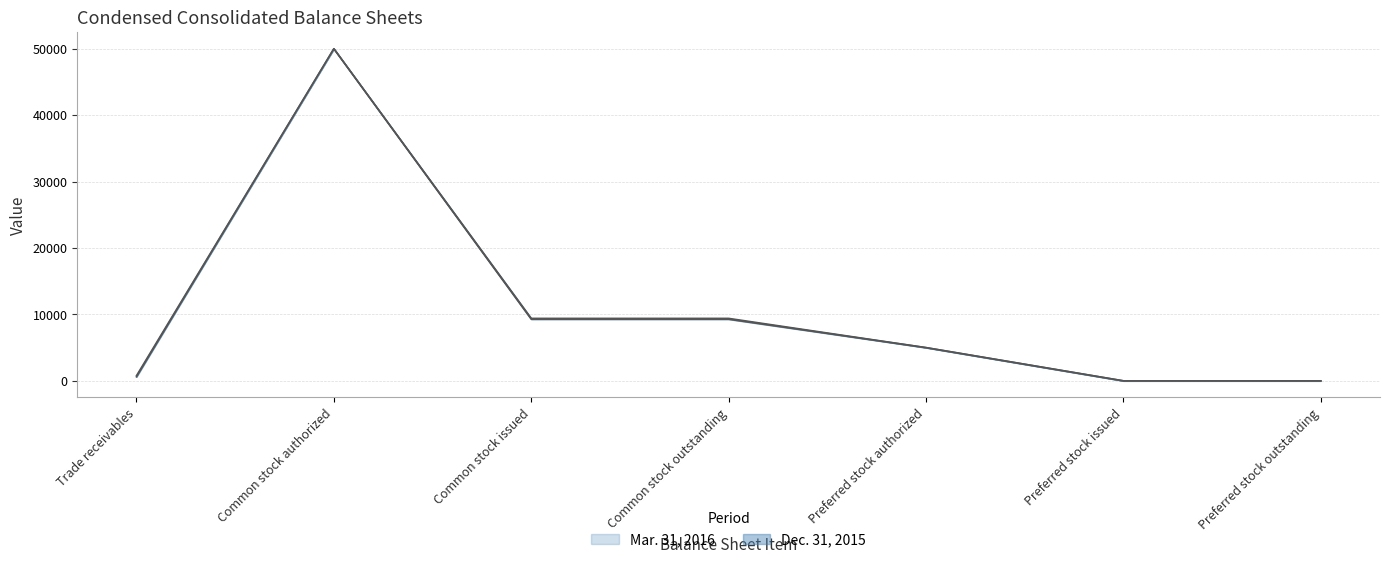

Reading left to right, extract all data points from this chart.

Mar. 31, 2016: 772	50000	9402	9402	5000	0	0
Dec. 31, 2015: 611	50000	9276	9276	5000	0	0